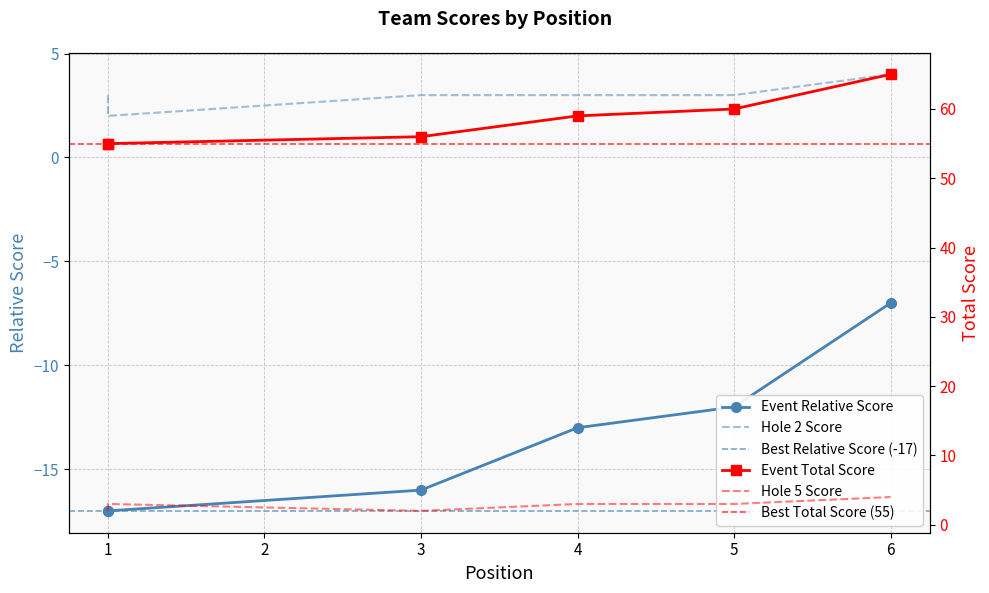

Rank the categories by event_total_score value from highest to lowest.

6, 5, 4, 3, 1, 1